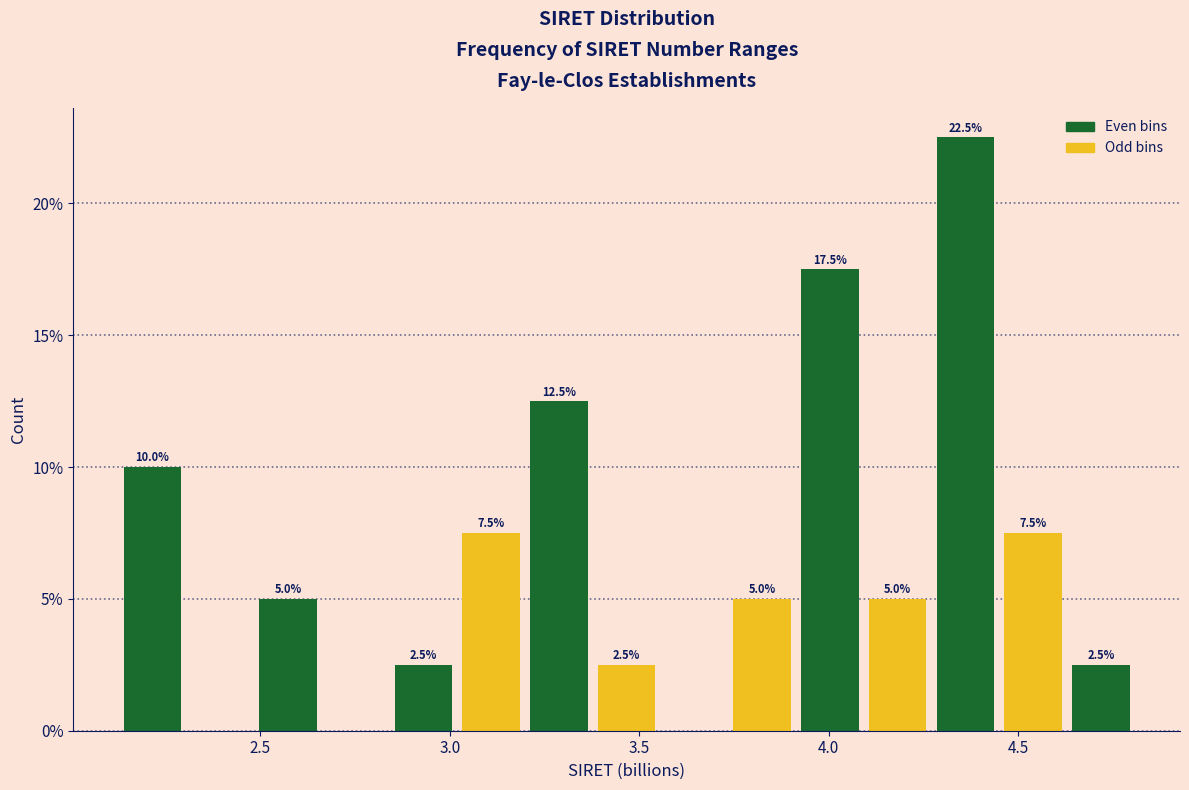

Read against the x-axis, roughly where is the centre of the tallest bar?

4.35